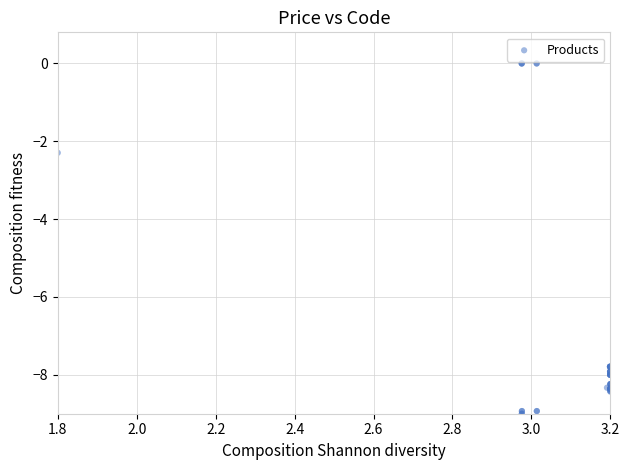

What Y value in the scatter plot is closest to -4?

-2.3